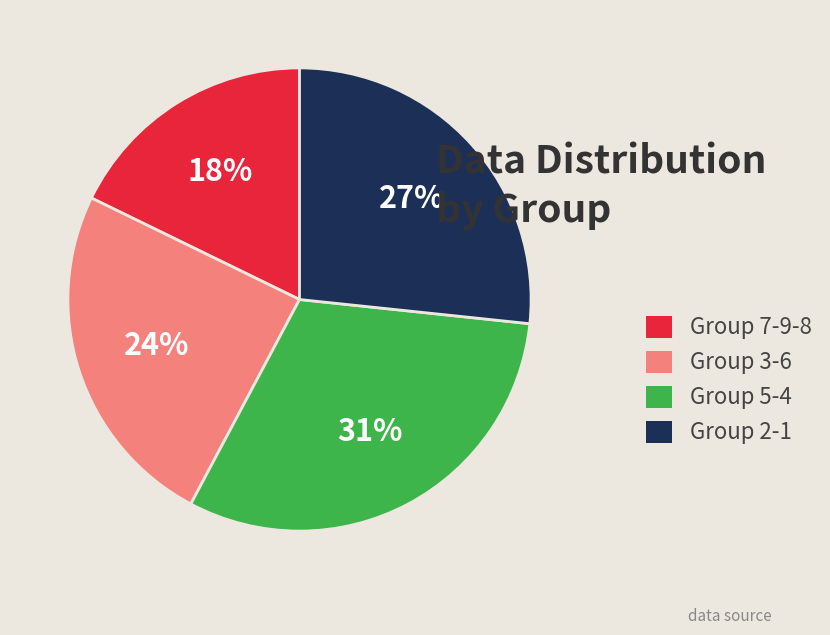

To the nearest percent, what percentage of the pie is Group 3-6?

24%